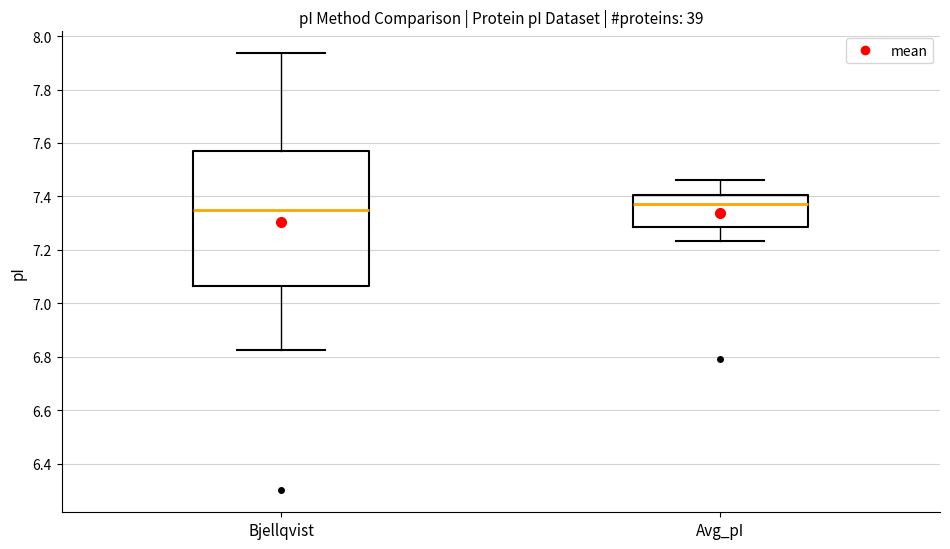

Which box is the tallest, from its lower edge to its upper edge?

Bjellqvist